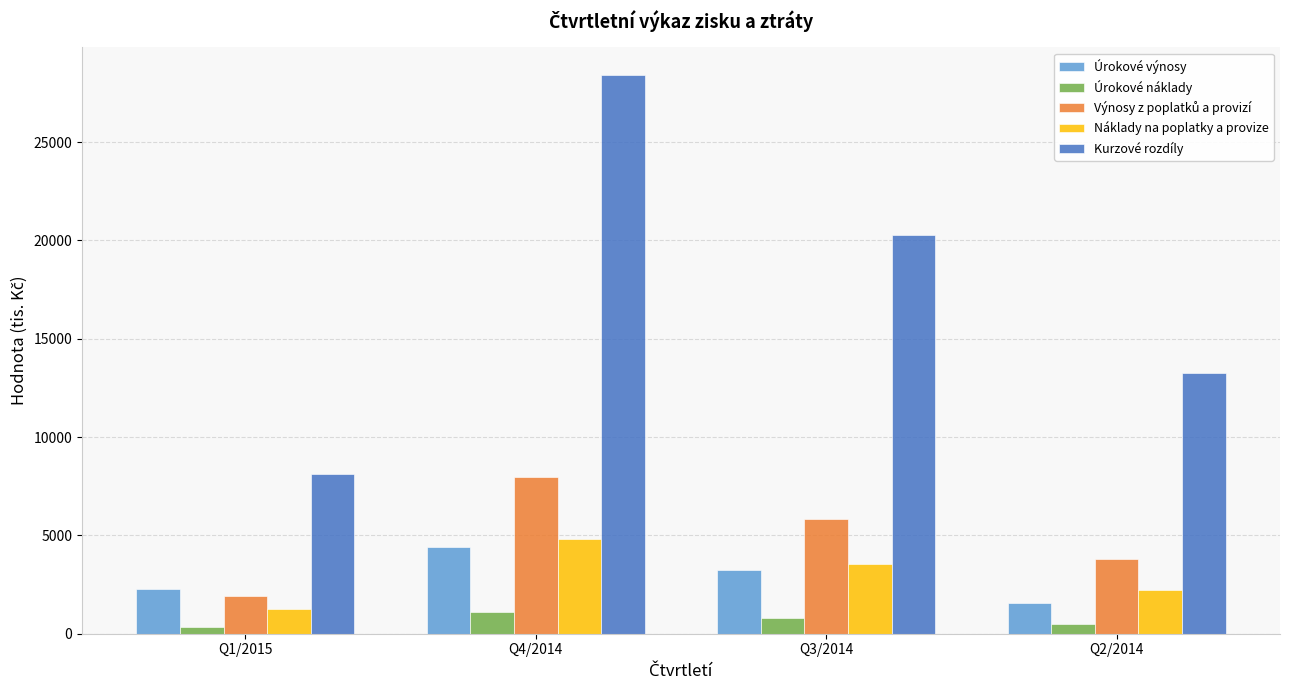

Is the value of Náklady na poplatky a provize at Q4/2014 greater than the value of Úrokové náklady at Q2/2014?

Yes